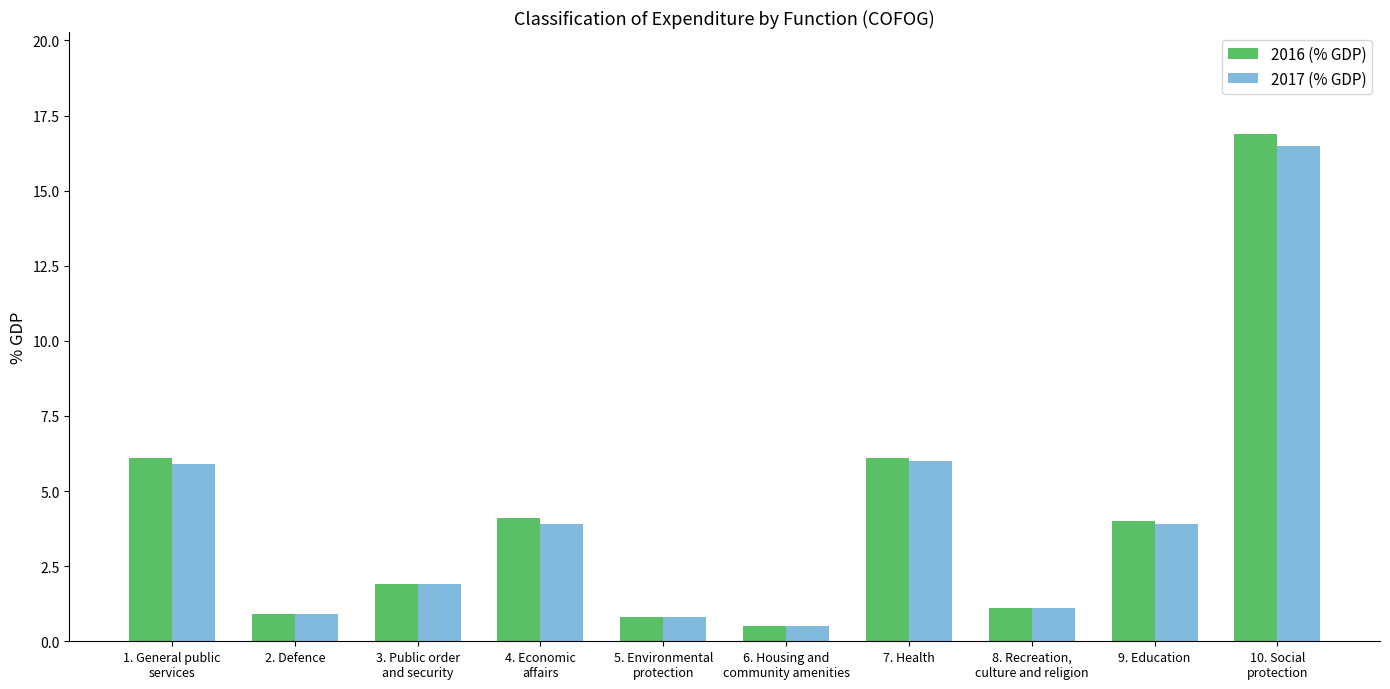

What is the sum of the 2016 (% GDP) values at 10. Social
protection and 3. Public order
and security?

18.8